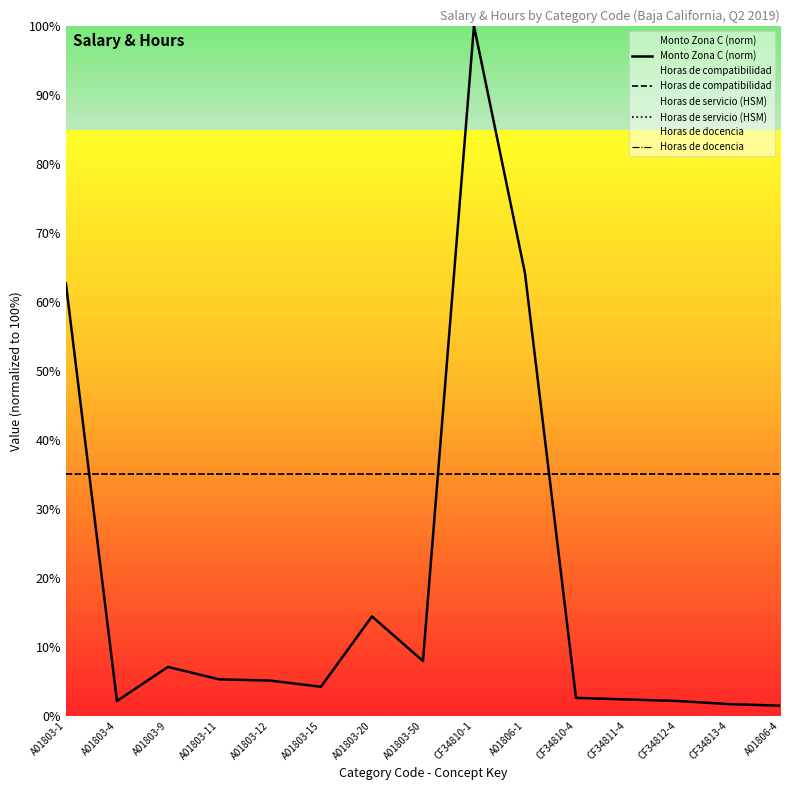

What is the maximum value for Horas de compatibilidad?

35.0